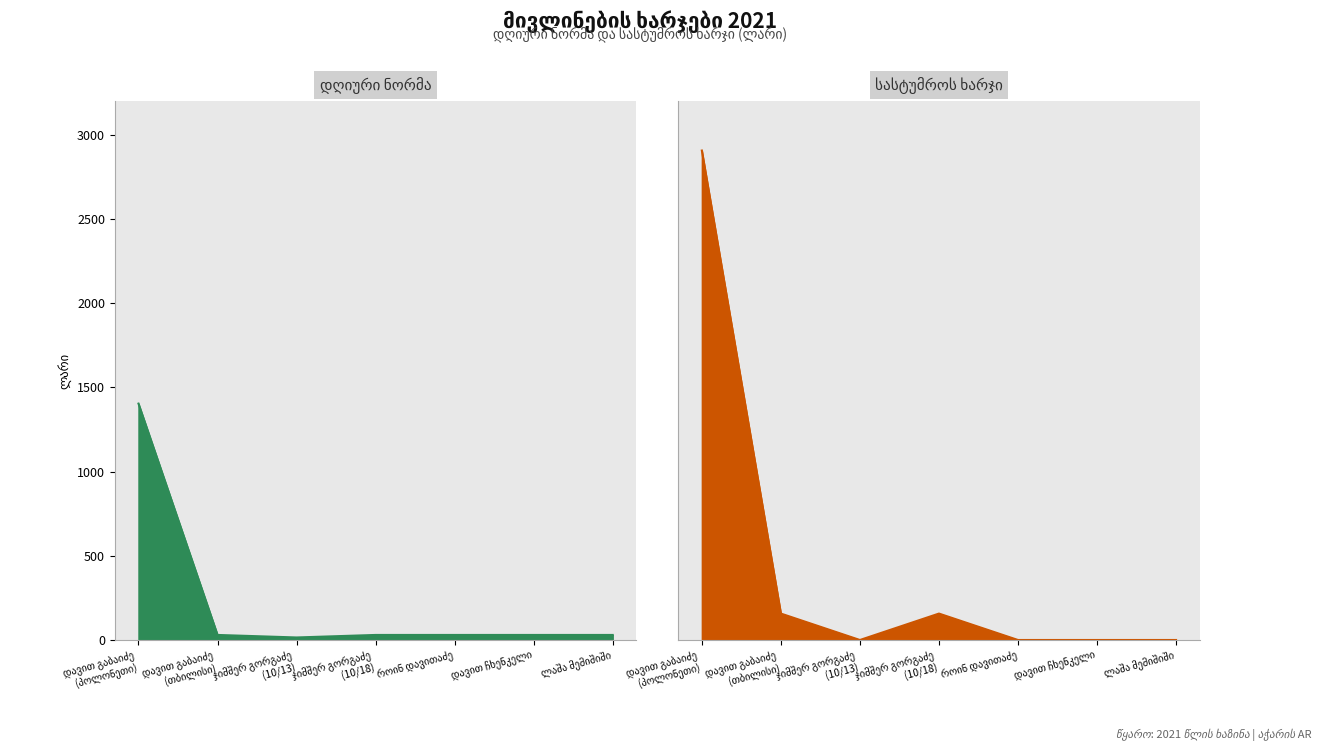

Is it true that სასტუმროს ხარჯი equals 0.0 at დავით ჩხენკელი?

True